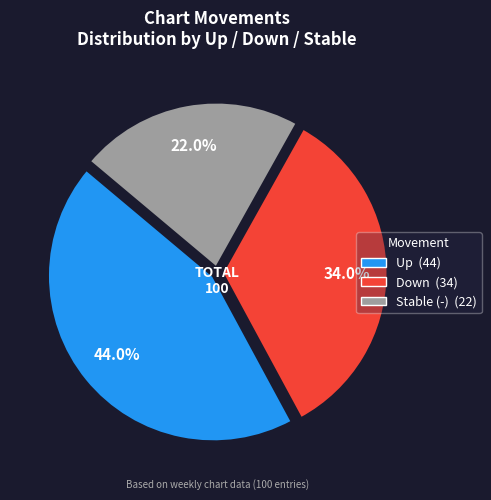

How many segments does this pie chart have?

3